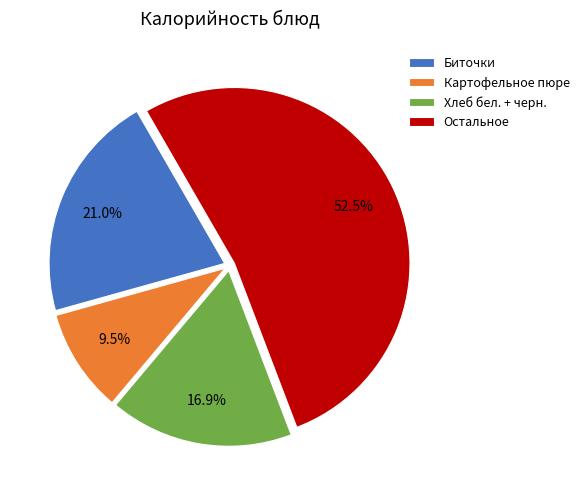

Does Биточки represent more than half of the total?

No